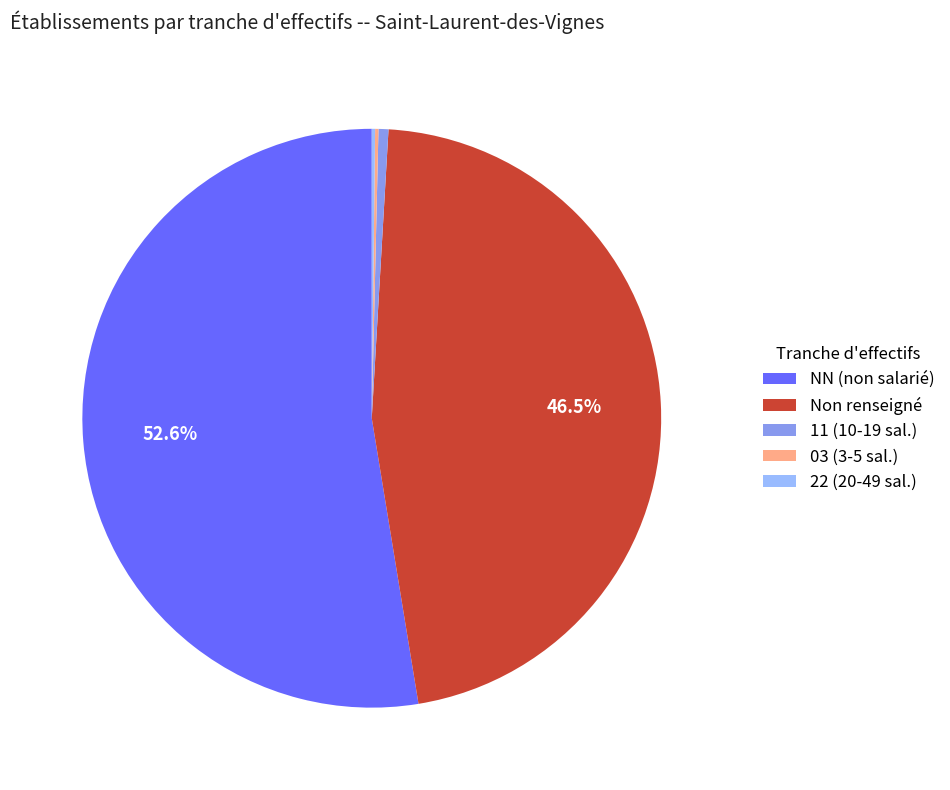

Which slice is the largest?

NN (non salarié)